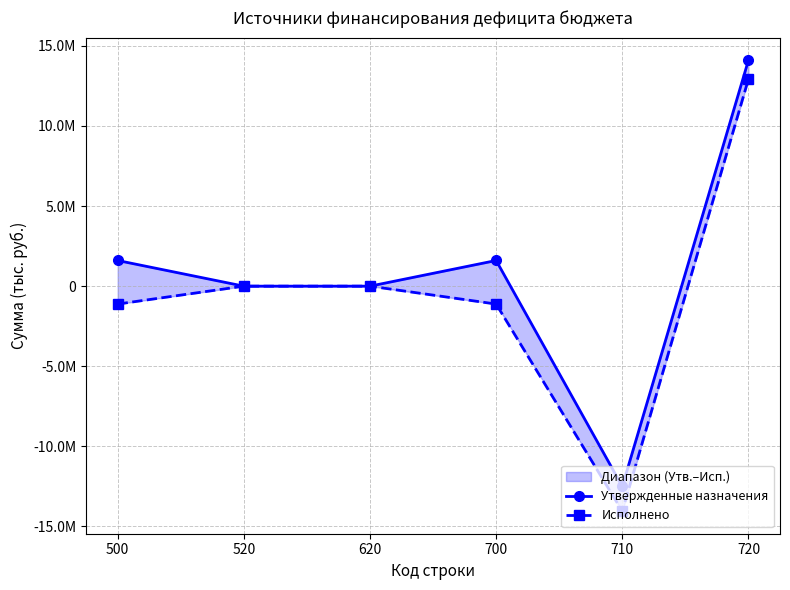

At which label does Исполнено first exceed 0?

720